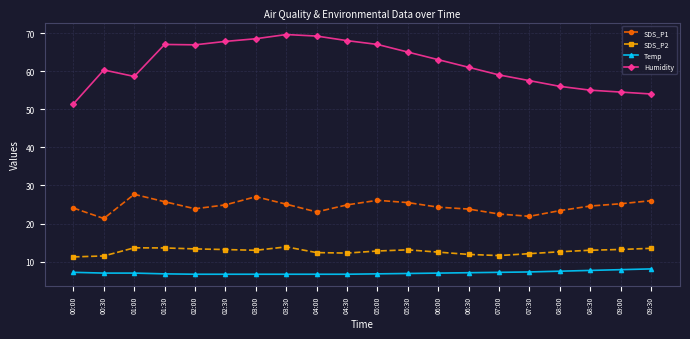

True or false: SDS_P2 and Humidity cross at least once.

False